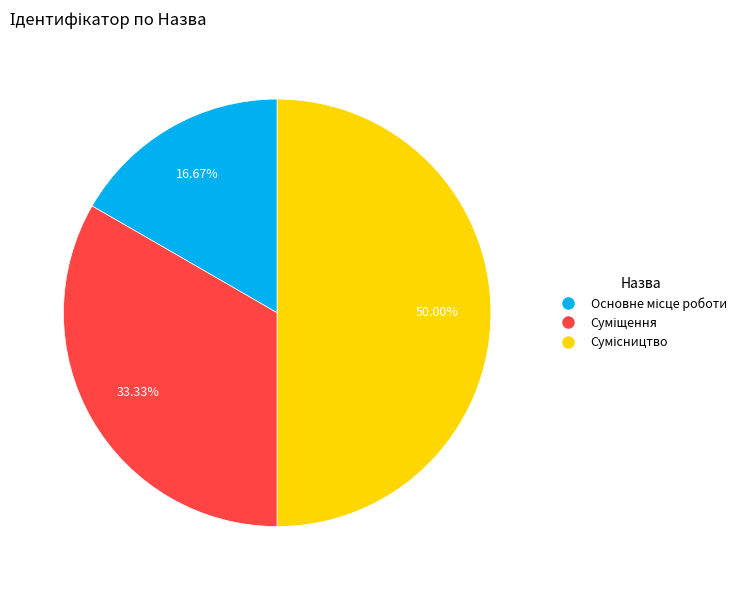

To the nearest percent, what percentage of the pie is Основне місце роботи?

17%